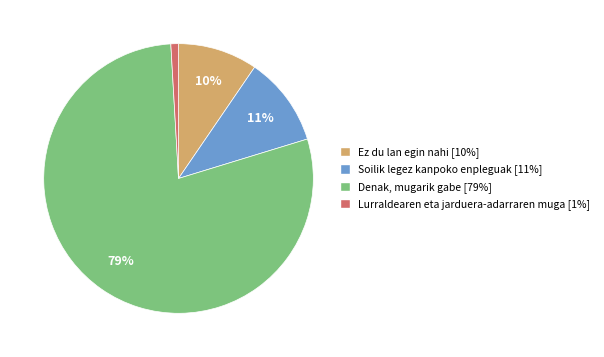

How many segments does this pie chart have?

4